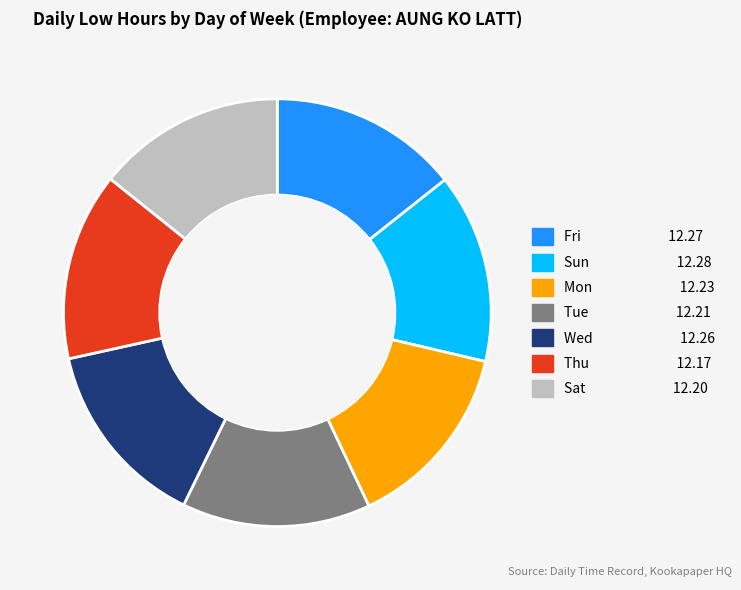

Combined, do Thu and Fri account for over 50%?

No